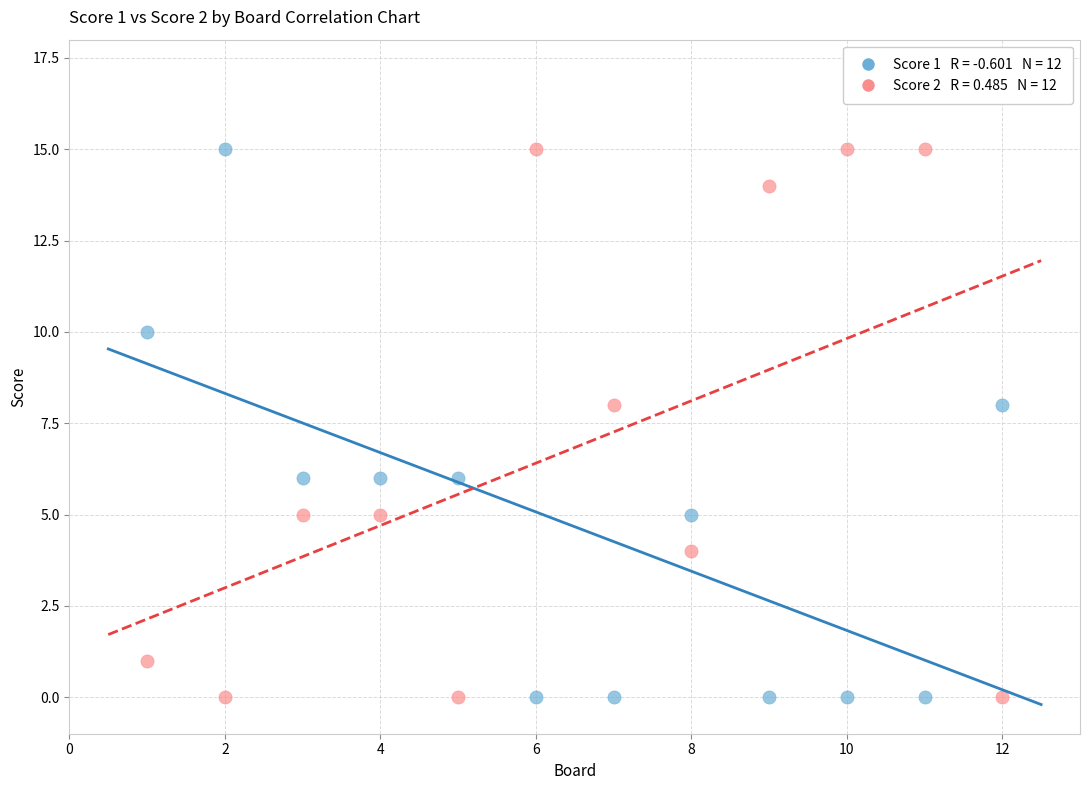

Across all data points, what is the range of X values (max minus min)?

11